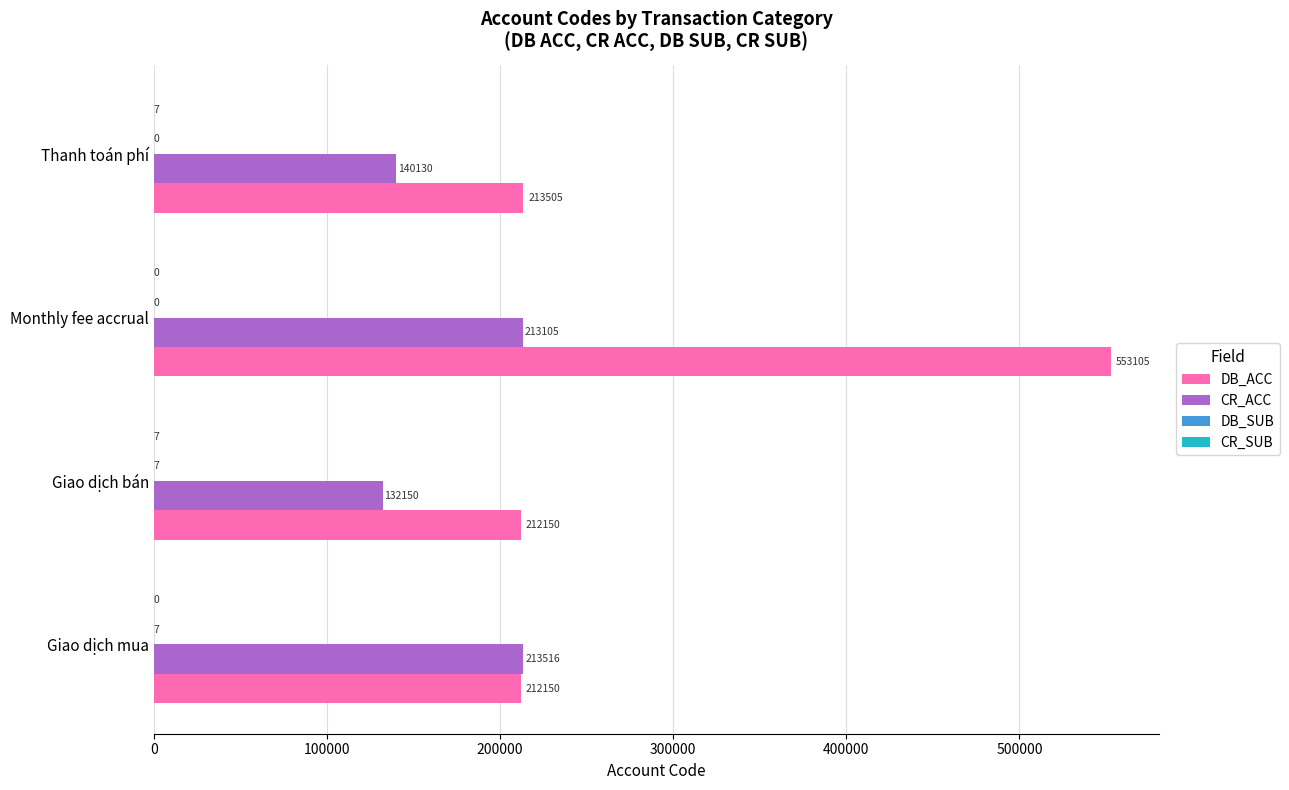

Between Giao dịch bán and Thanh toán phí, which series saw the biggest shift?

CR_ACC